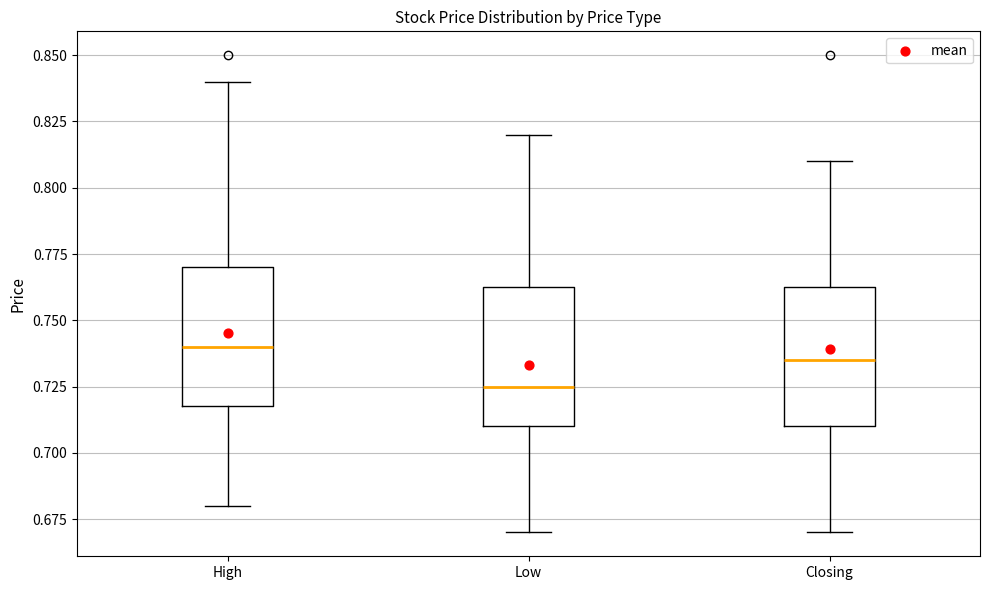

Which box has the lowest median line?

Low